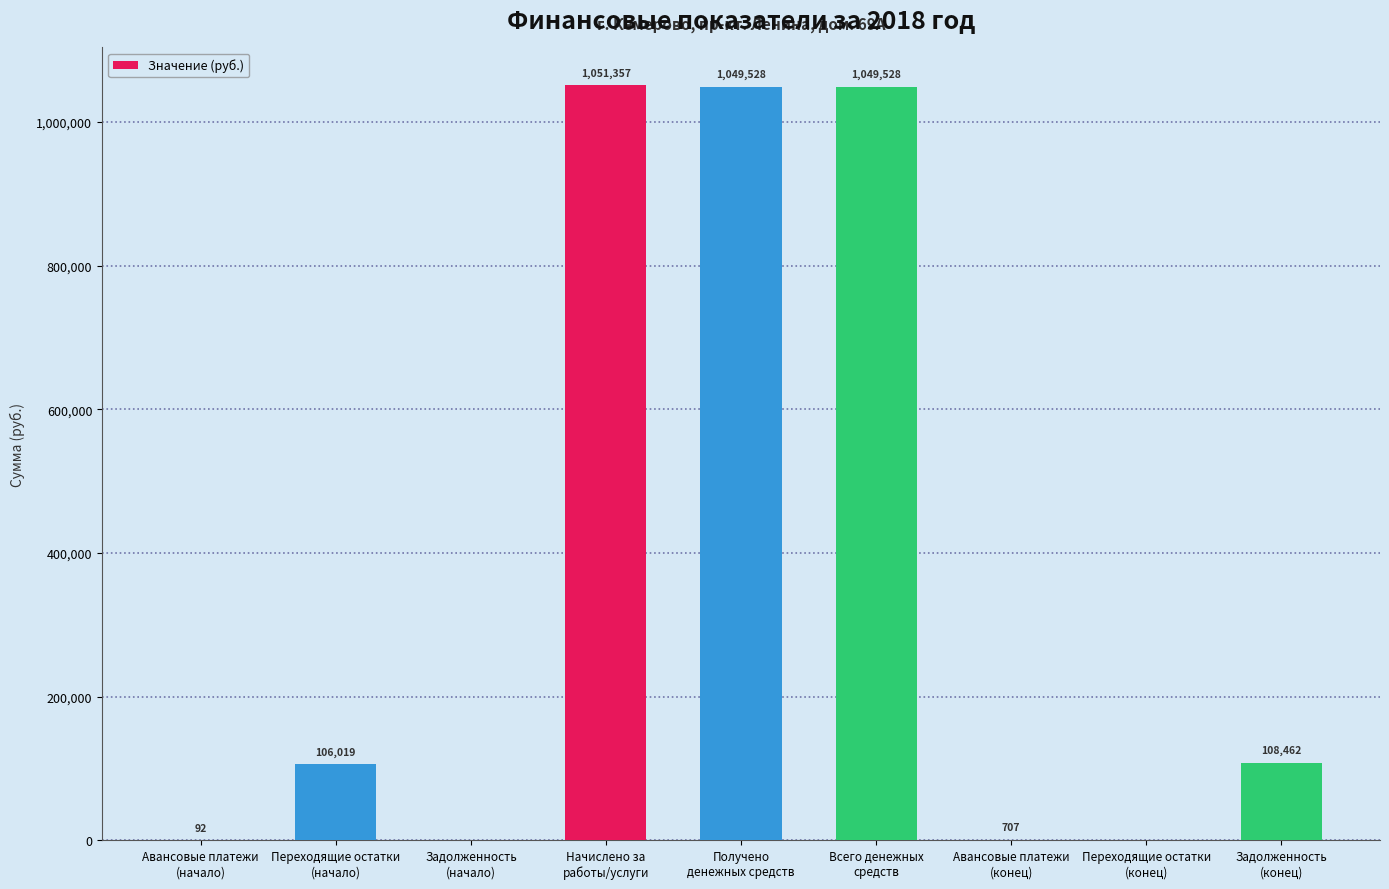

What is the ratio of the value at Начислено за
работы/услуги to the value at Переходящие остатки
(начало)?

9.9